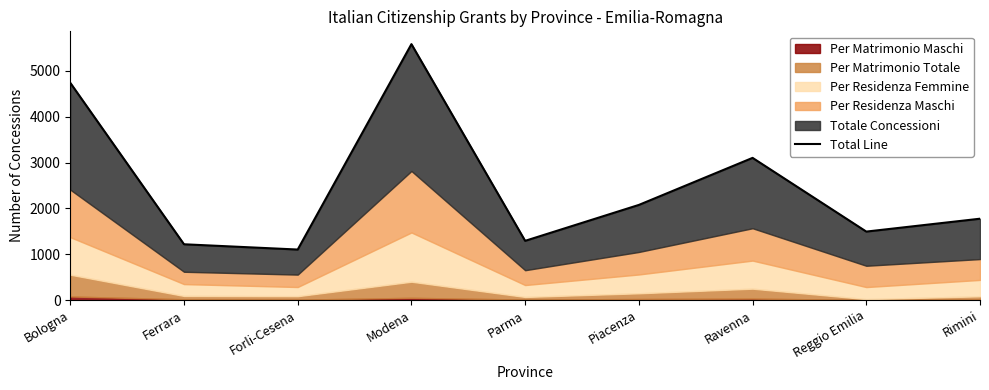

What is the approximate value at Piacenza, to the nearest 100?

2100